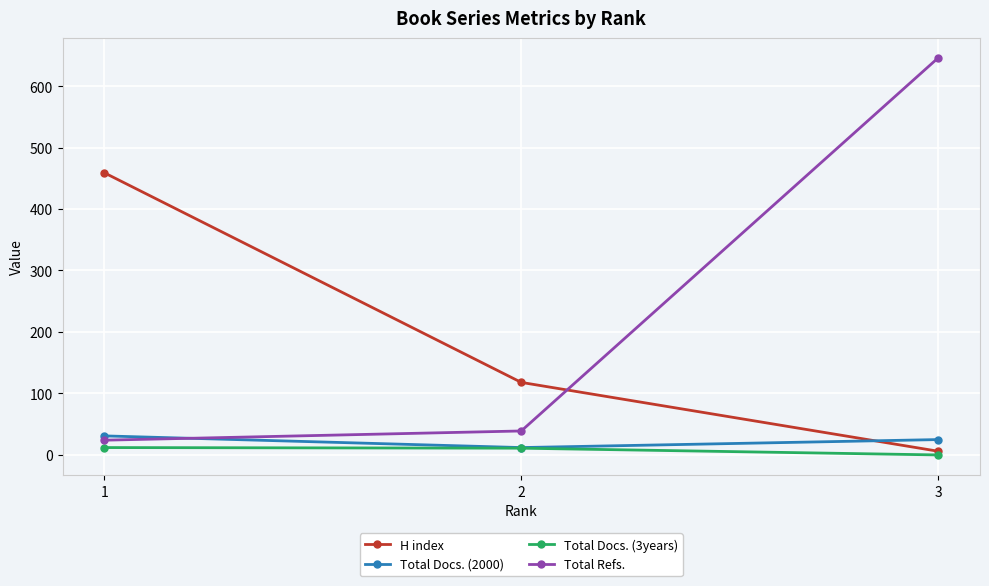

Is it true that Total Refs. equals 646 at 3?

True